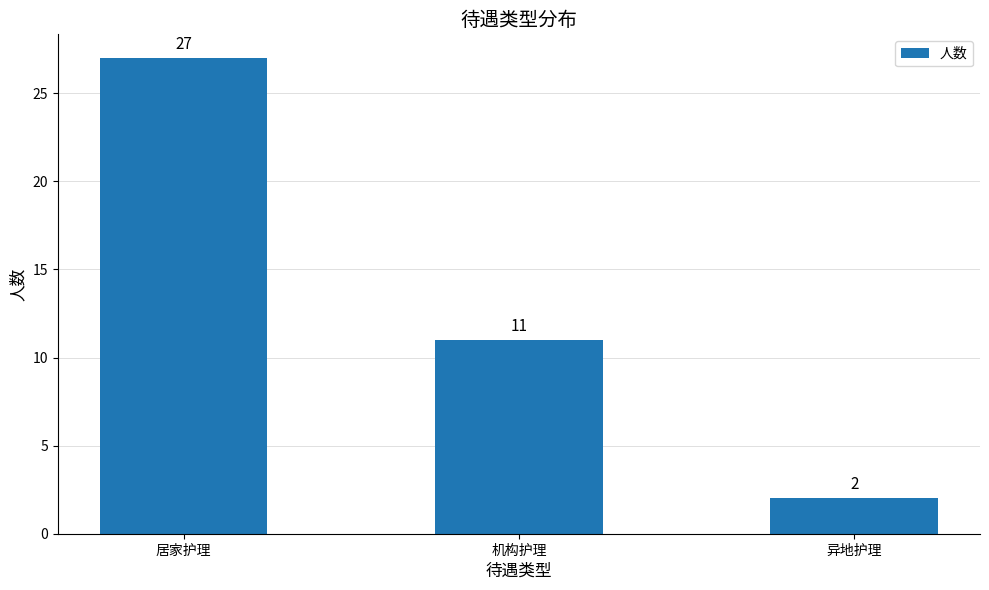

What is the maximum value shown in the chart?

27